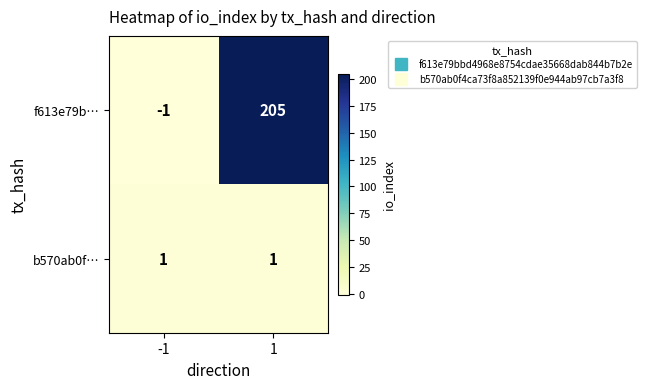

What is the maximum value shown in the chart?

205